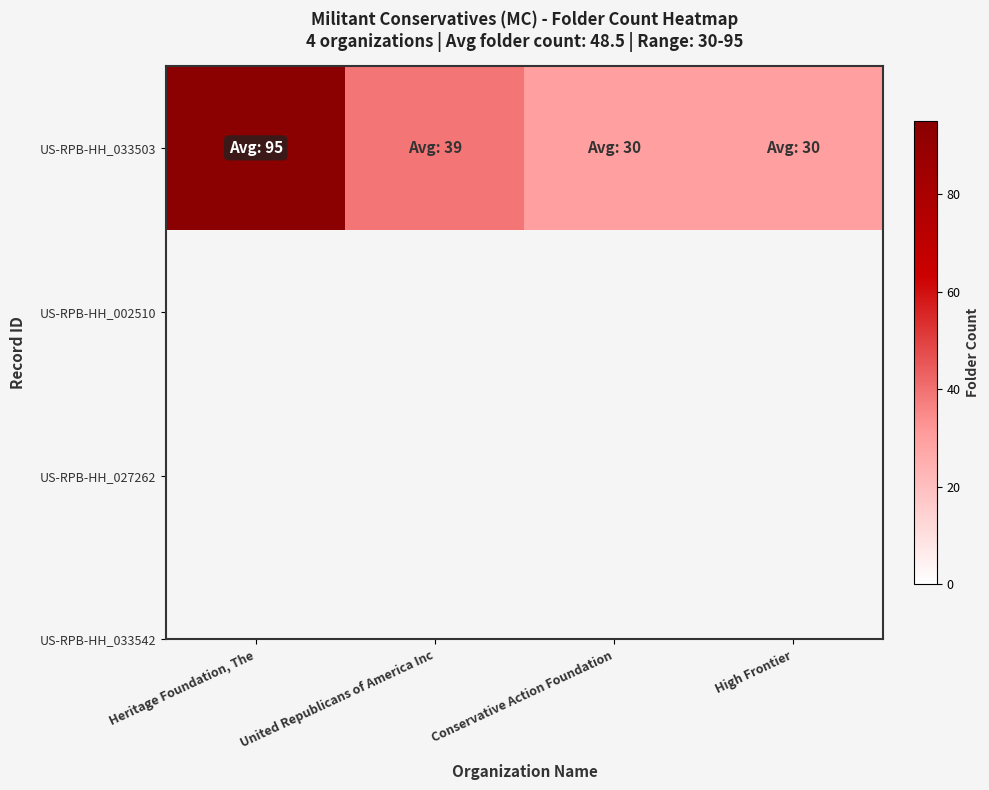

True or false: the data shows 10 at Conservative Action Foundation.

False